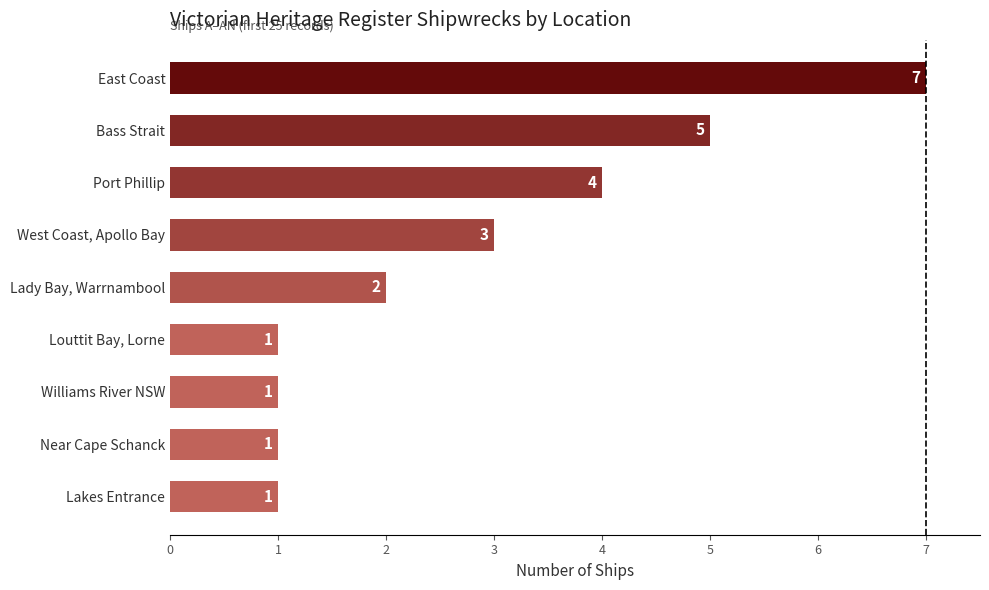

Where is the data nearest to the value 4?

Port Phillip